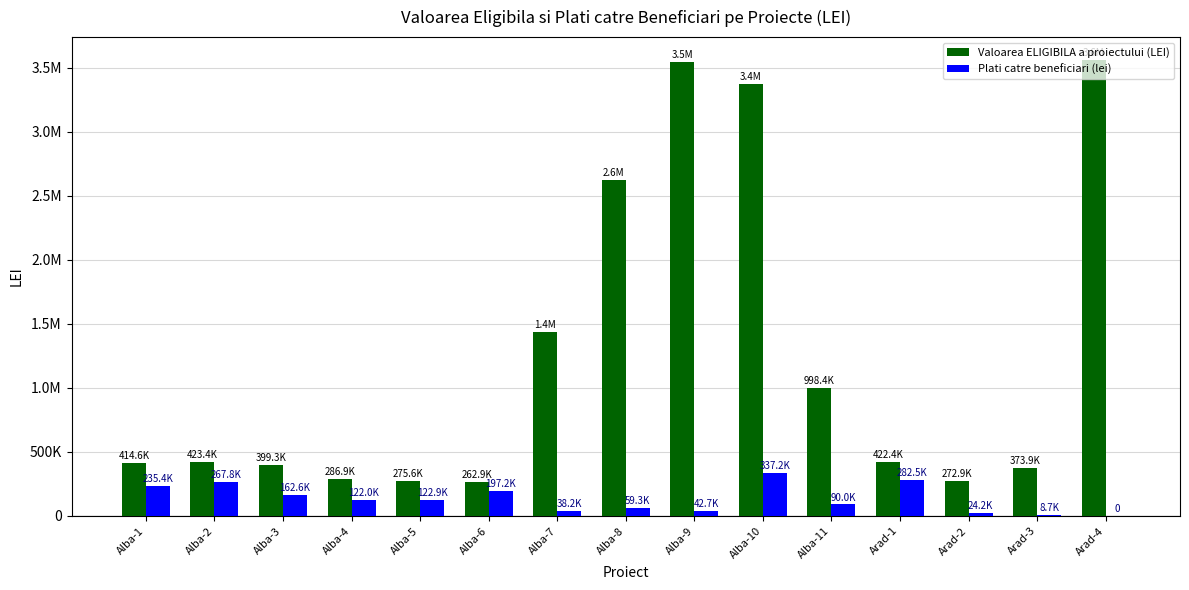

Reading left to right, list all the values displayed in this chart.

Valoarea ELIGIBILA a proiectului (LEI): 414629.3	423365.8	399348.5	286908.5	275629.7	262874.4	1437645.6	2624758.3	3542727.1	3372190.2	998432.8	422390.5	272897.6	373907.1	3559242.4
Plati catre beneficiari (lei): 235381.0	267801.6	162616.9	122033.8	122909.7	197238.9	38176.9	59284.7	42680.0	337218.0	90000.0	282512.0	24243.7	8730.1	0.0